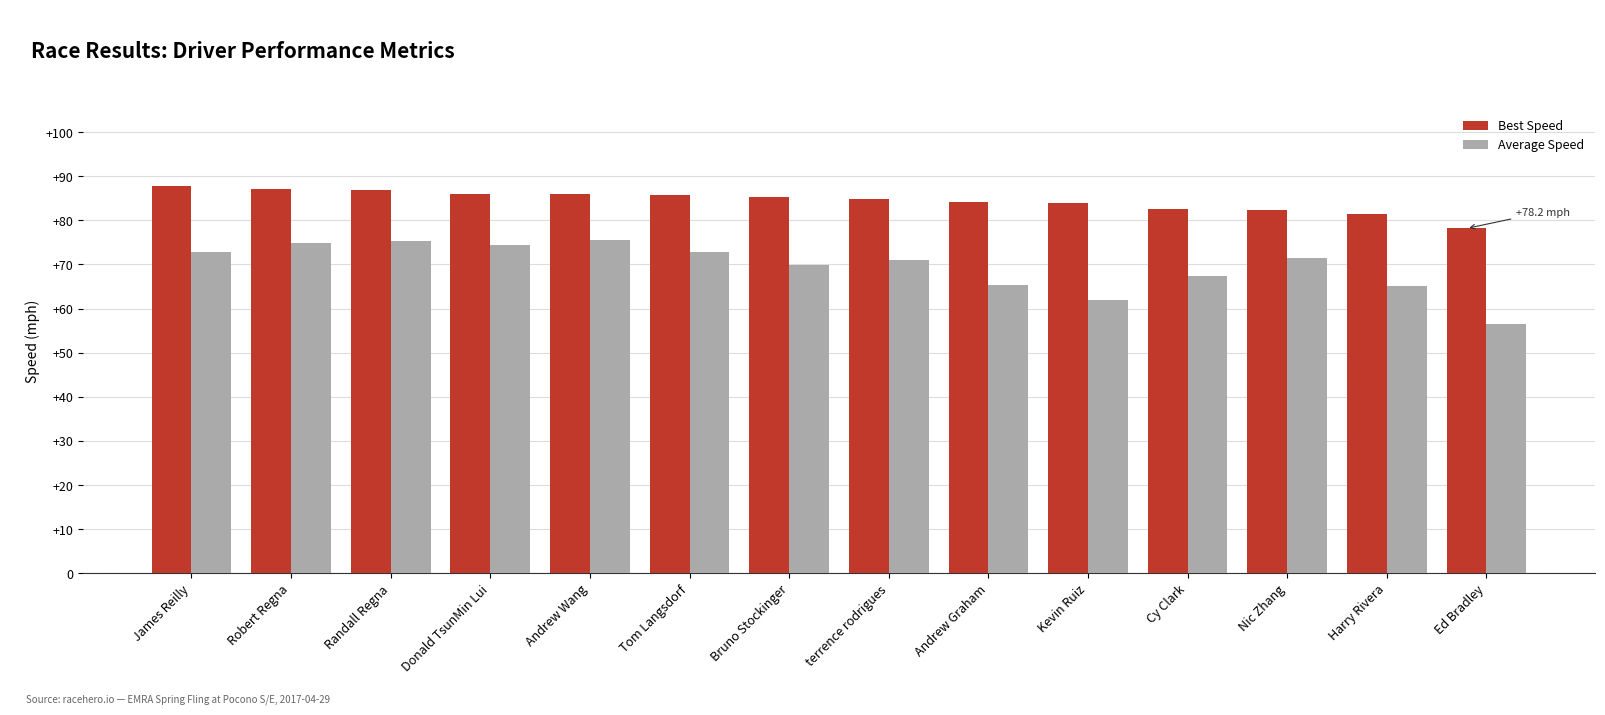

What is the minimum value shown in the chart?

56.4